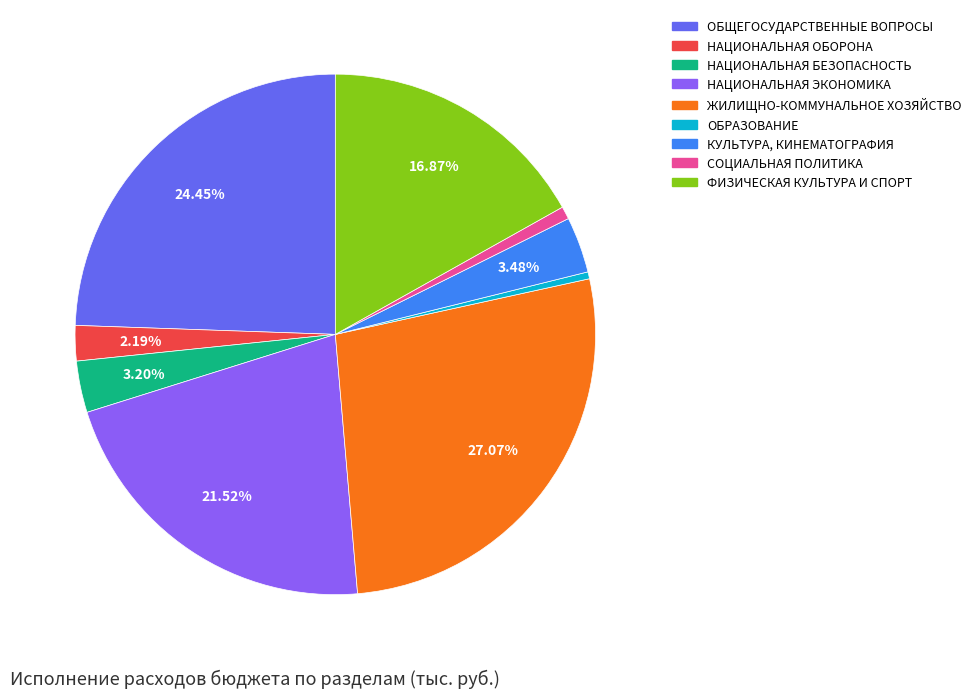

Is there any slice that represents more than half of the pie?

No